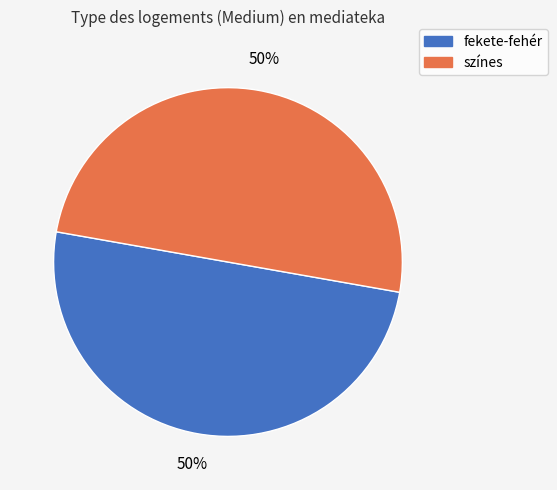

To the nearest percent, what percentage of the pie is fekete-fehér?

50%